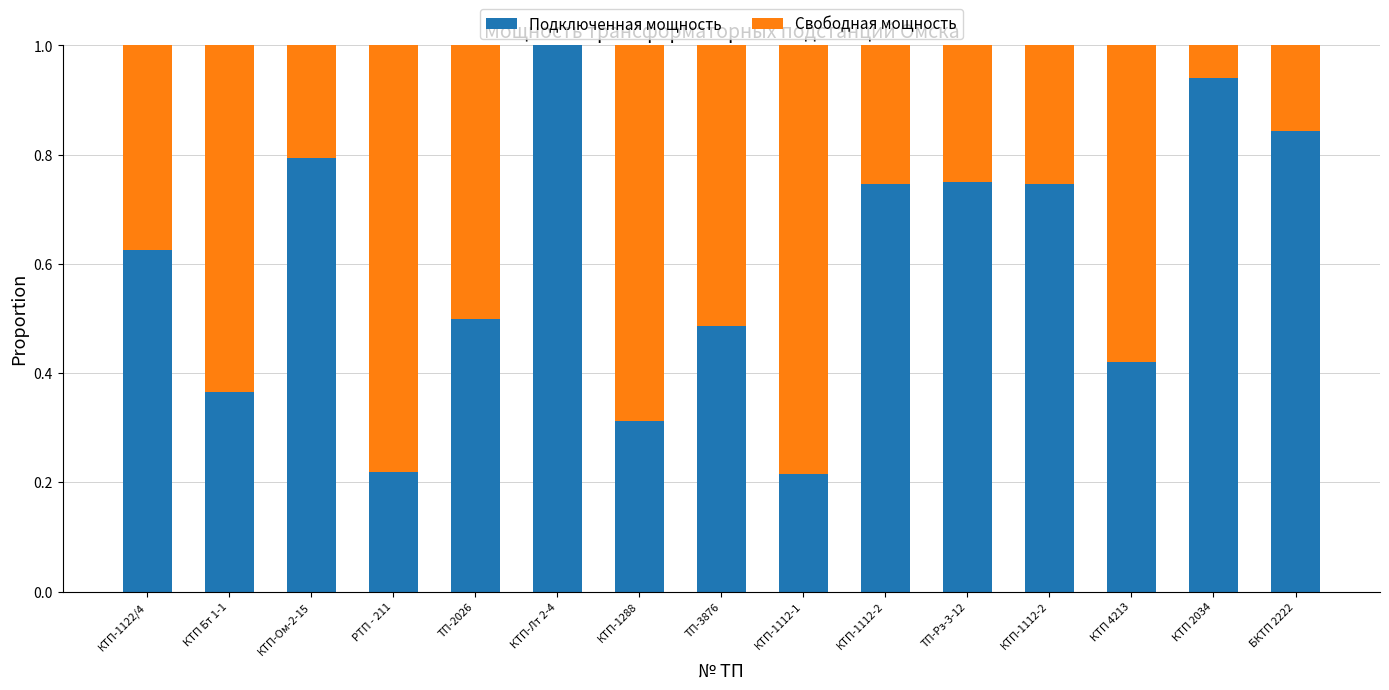

Does the chart contain stacked bars?

Yes